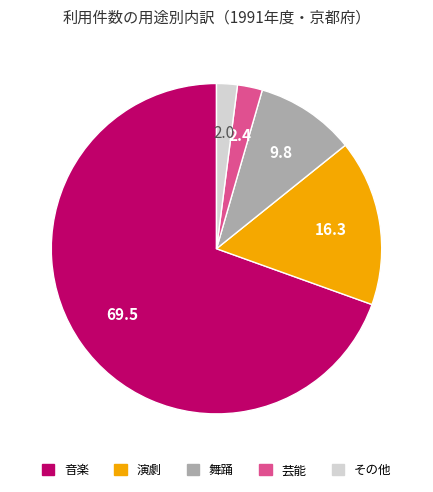

Which slice represents more than half of the pie?

音楽